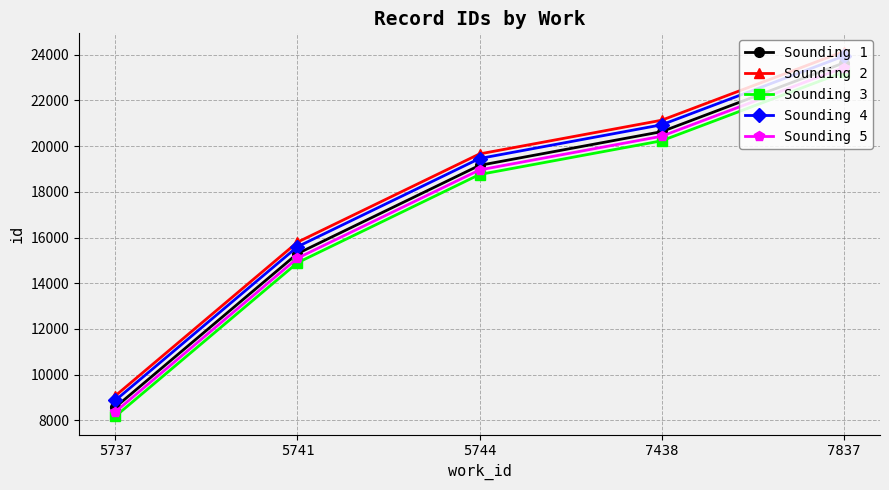

List the series in order of their overall mean, highest first.

Sounding 2, Sounding 4, Sounding 1, Sounding 5, Sounding 3